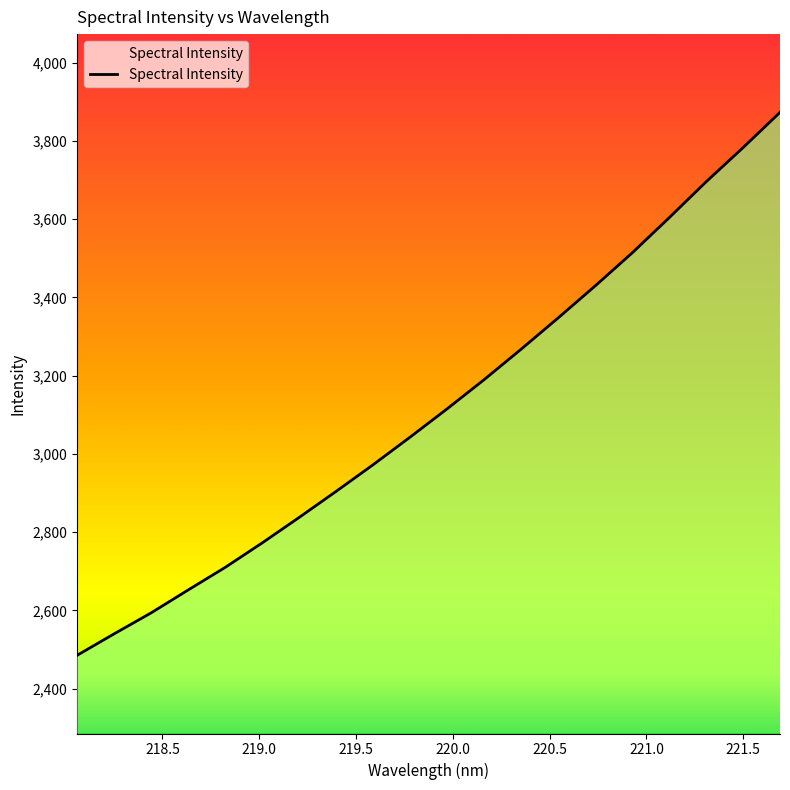

What is the maximum value shown in the chart?

3873.4